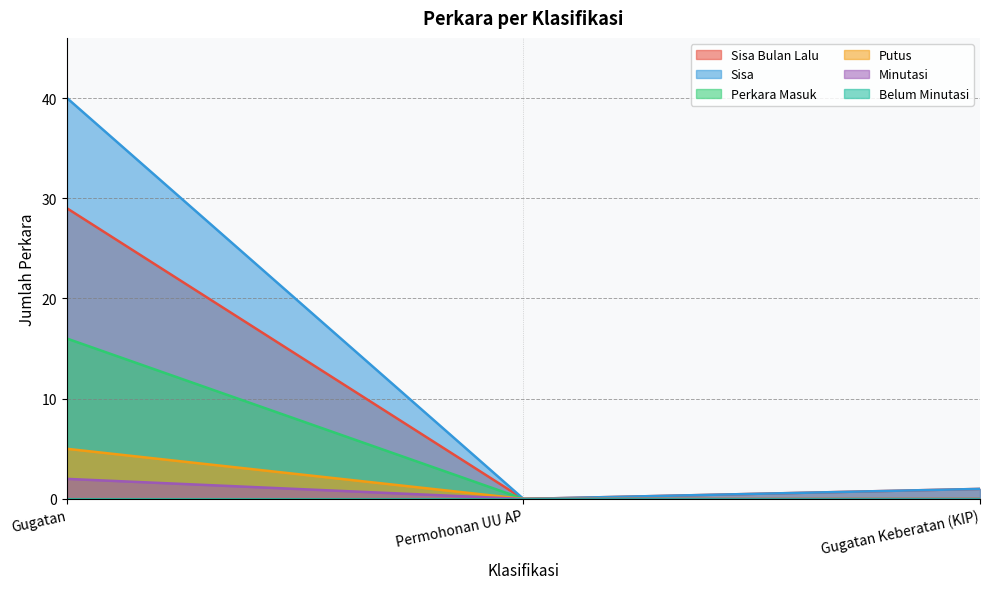

What is the difference between the Sisa Bulan Lalu values at Gugatan and Permohonan UU AP?

29